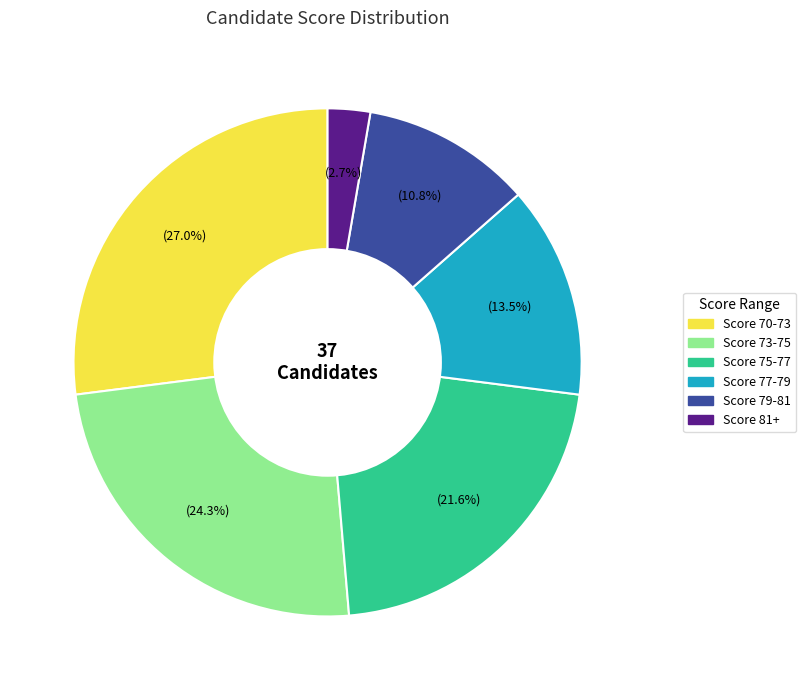

Count the number of slices in the pie.

6